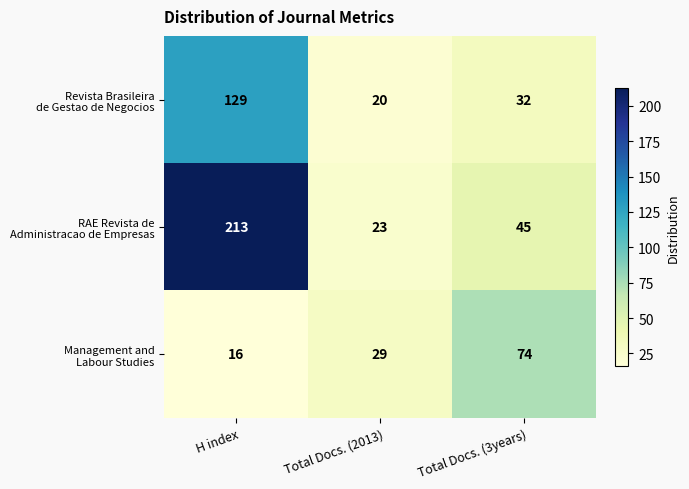

At which category is the sum across all series the highest?

H index